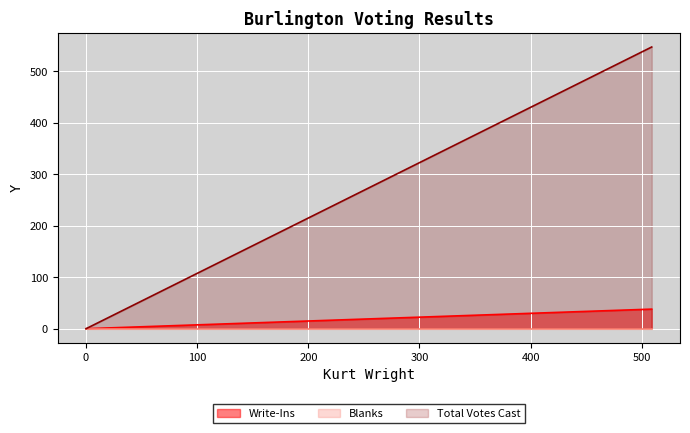

Which category has the lowest value across all series?

Write-Ins